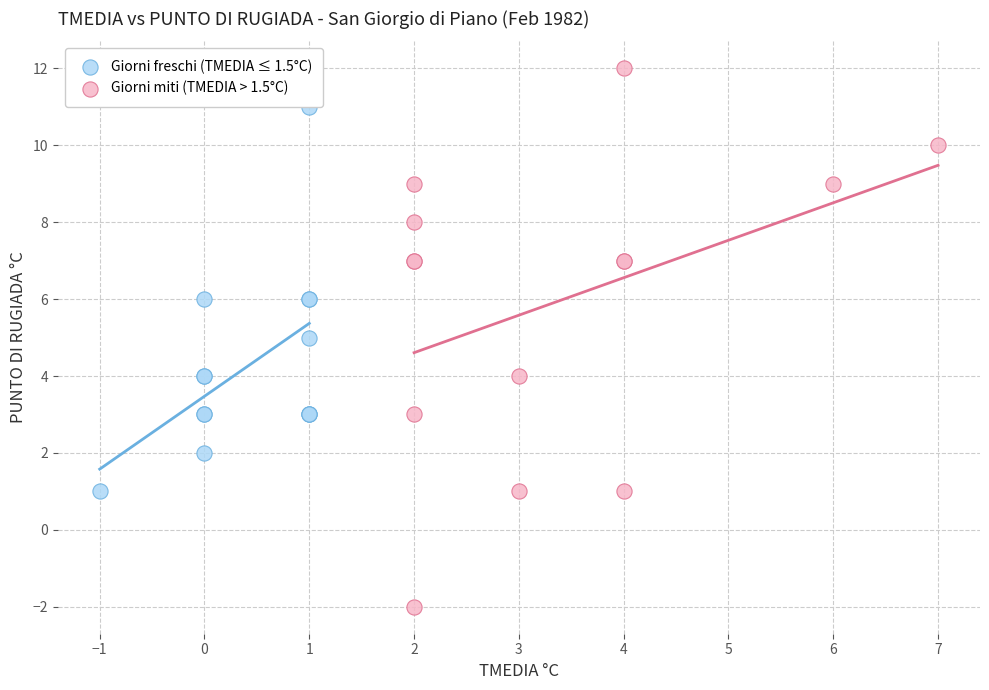

What are all the series names shown in the legend?

Giorni freschi (TMEDIA ≤ 1.5°C), Giorni miti (TMEDIA > 1.5°C)